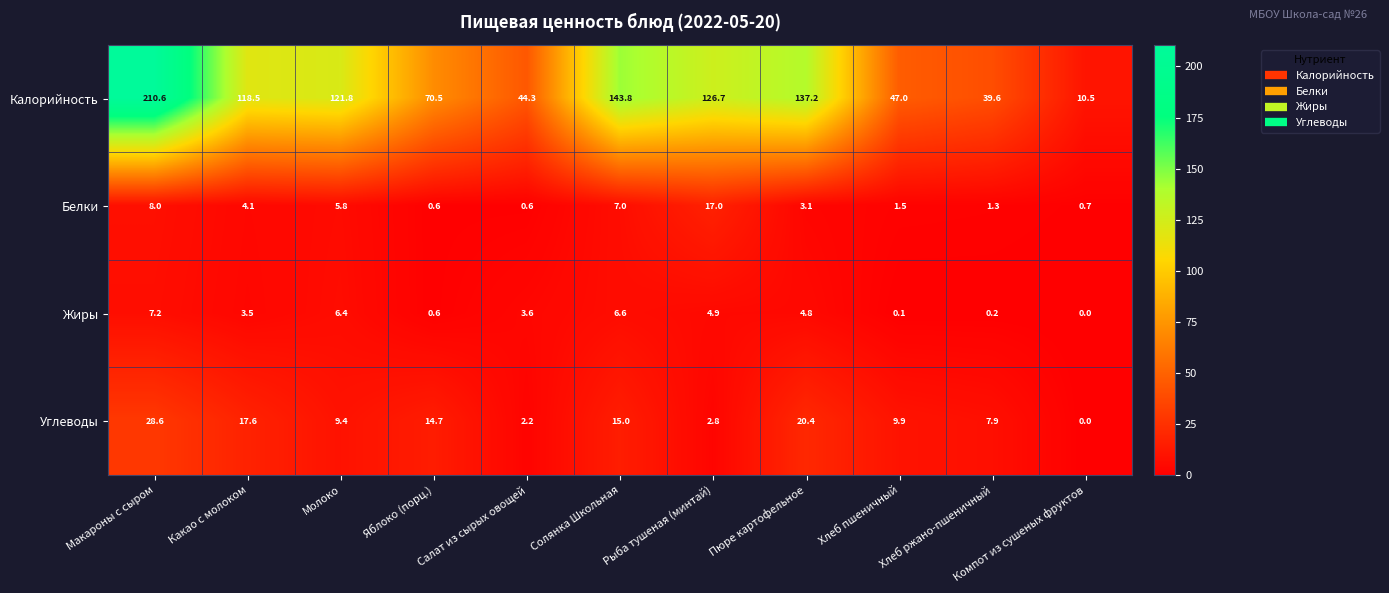

What is the sum of the Калорийность values at Молоко and Солянка Школьная?

265.6